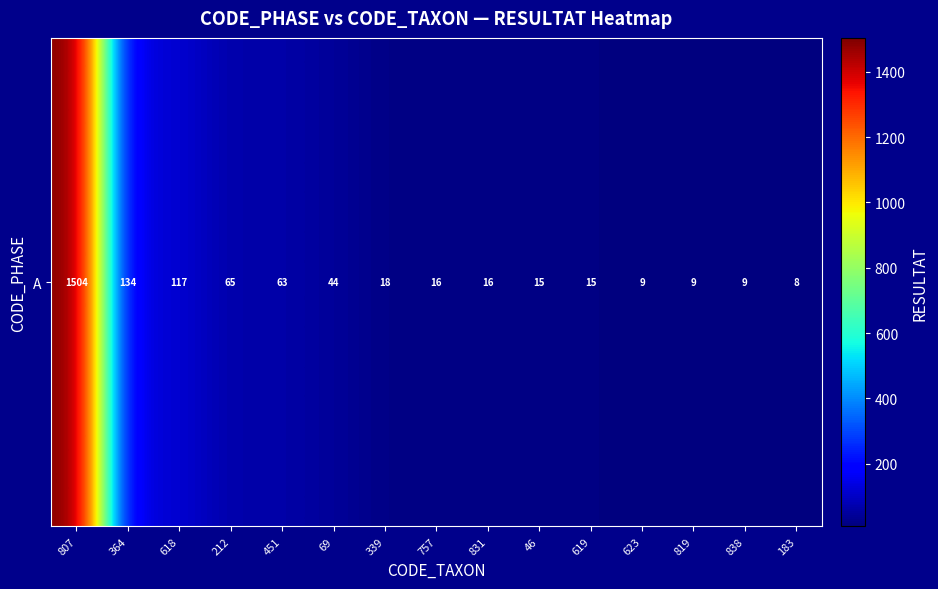

Where does the data first go above 16?

807